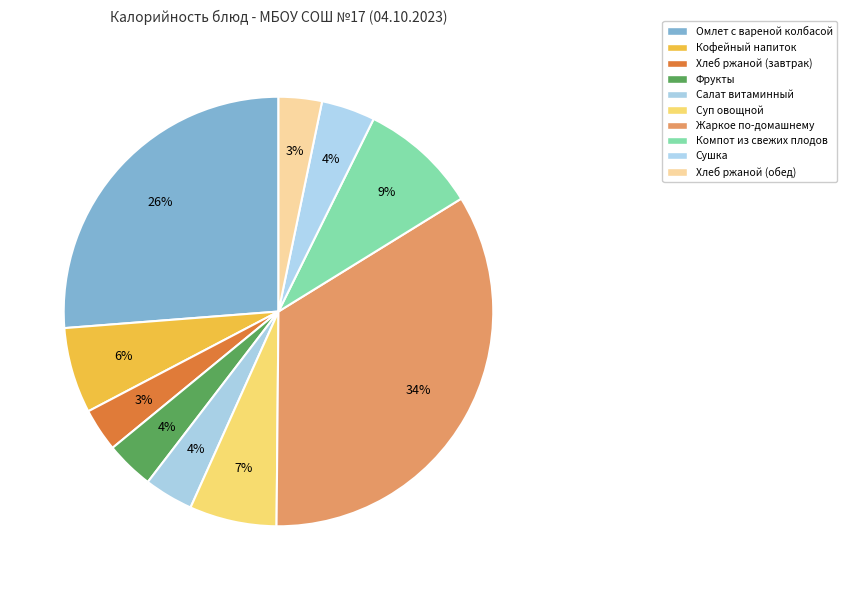

To the nearest percent, what portion does Кофейный напиток represent?

6%